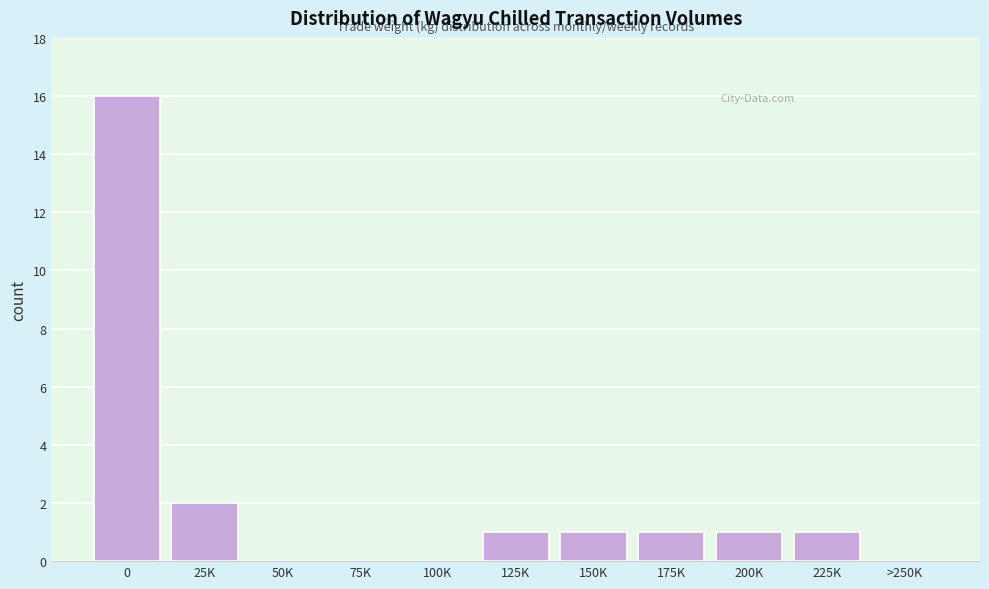

Reading left to right, transcribe all the data shown in this chart.

0=16	25K=2	50K=0	75K=0	100K=0	125K=1	150K=1	175K=1	200K=1	225K=1	>250K=0